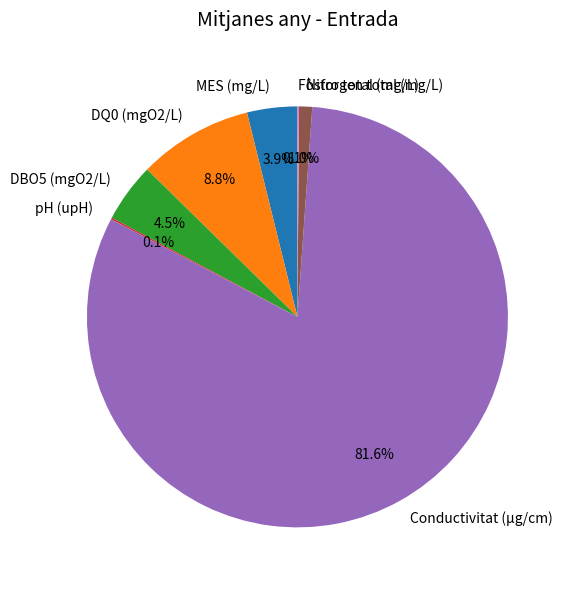

How much of the chart is everything except DQ0 (mgO2/L)?

91.2%